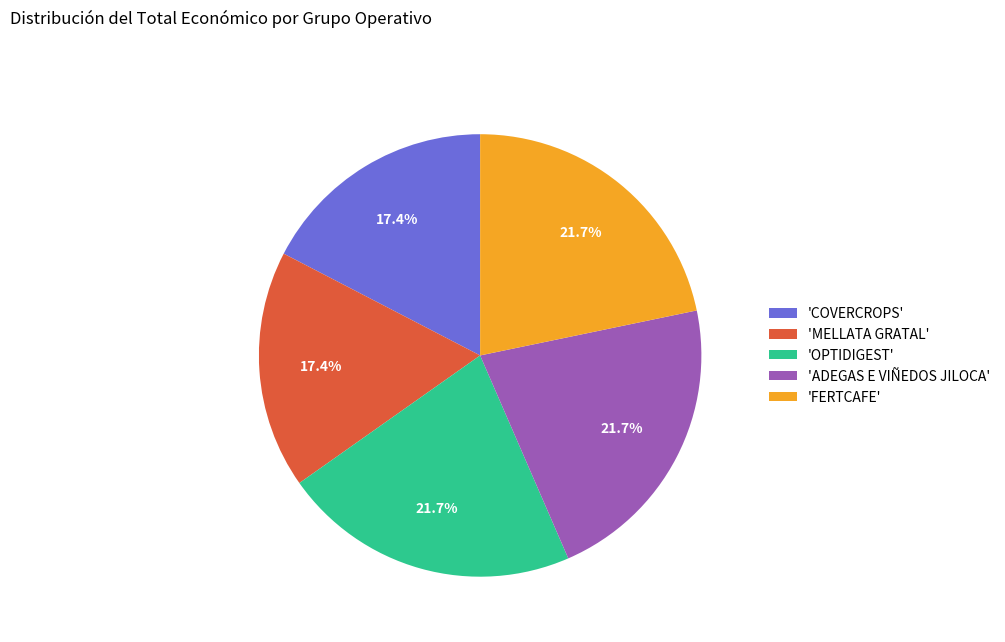

To the nearest percent, what is the average slice percentage?

20%